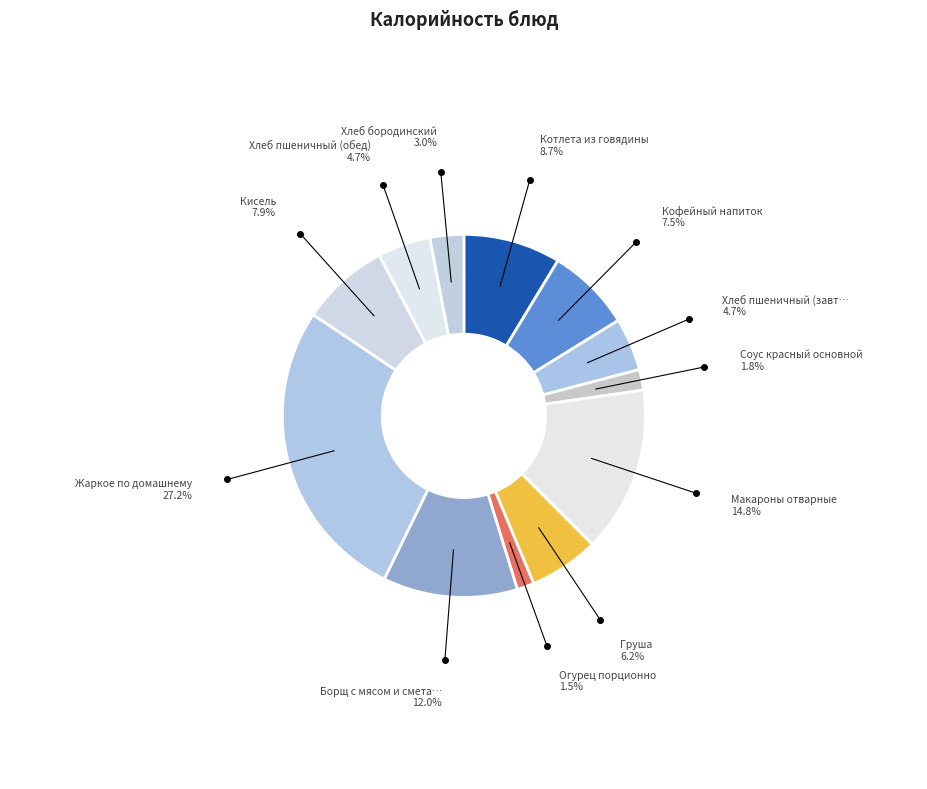

How many slices are in this pie chart?

12